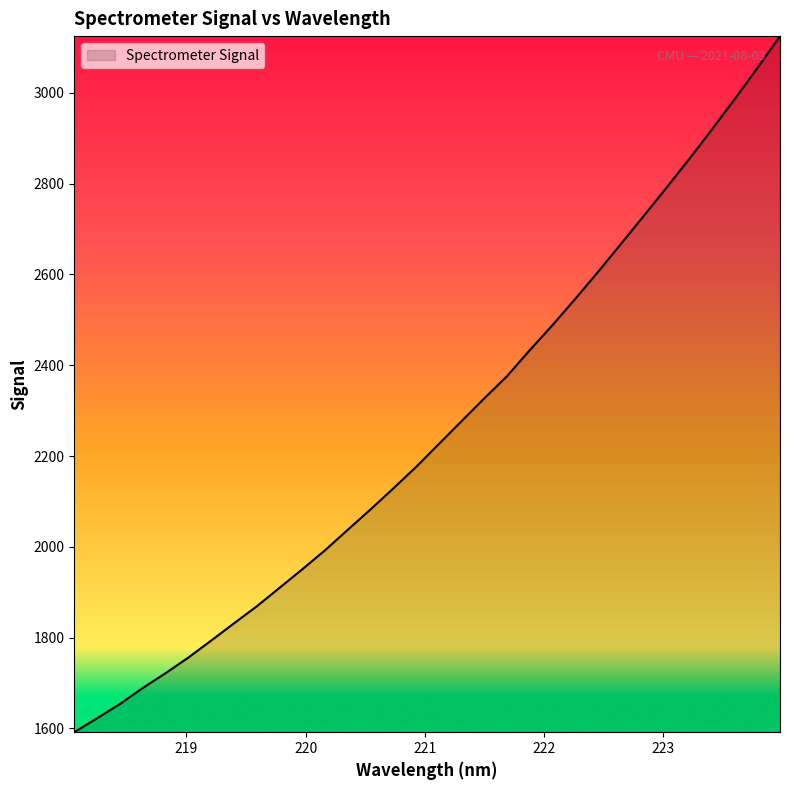

What is the greatest value displayed?

3125.2